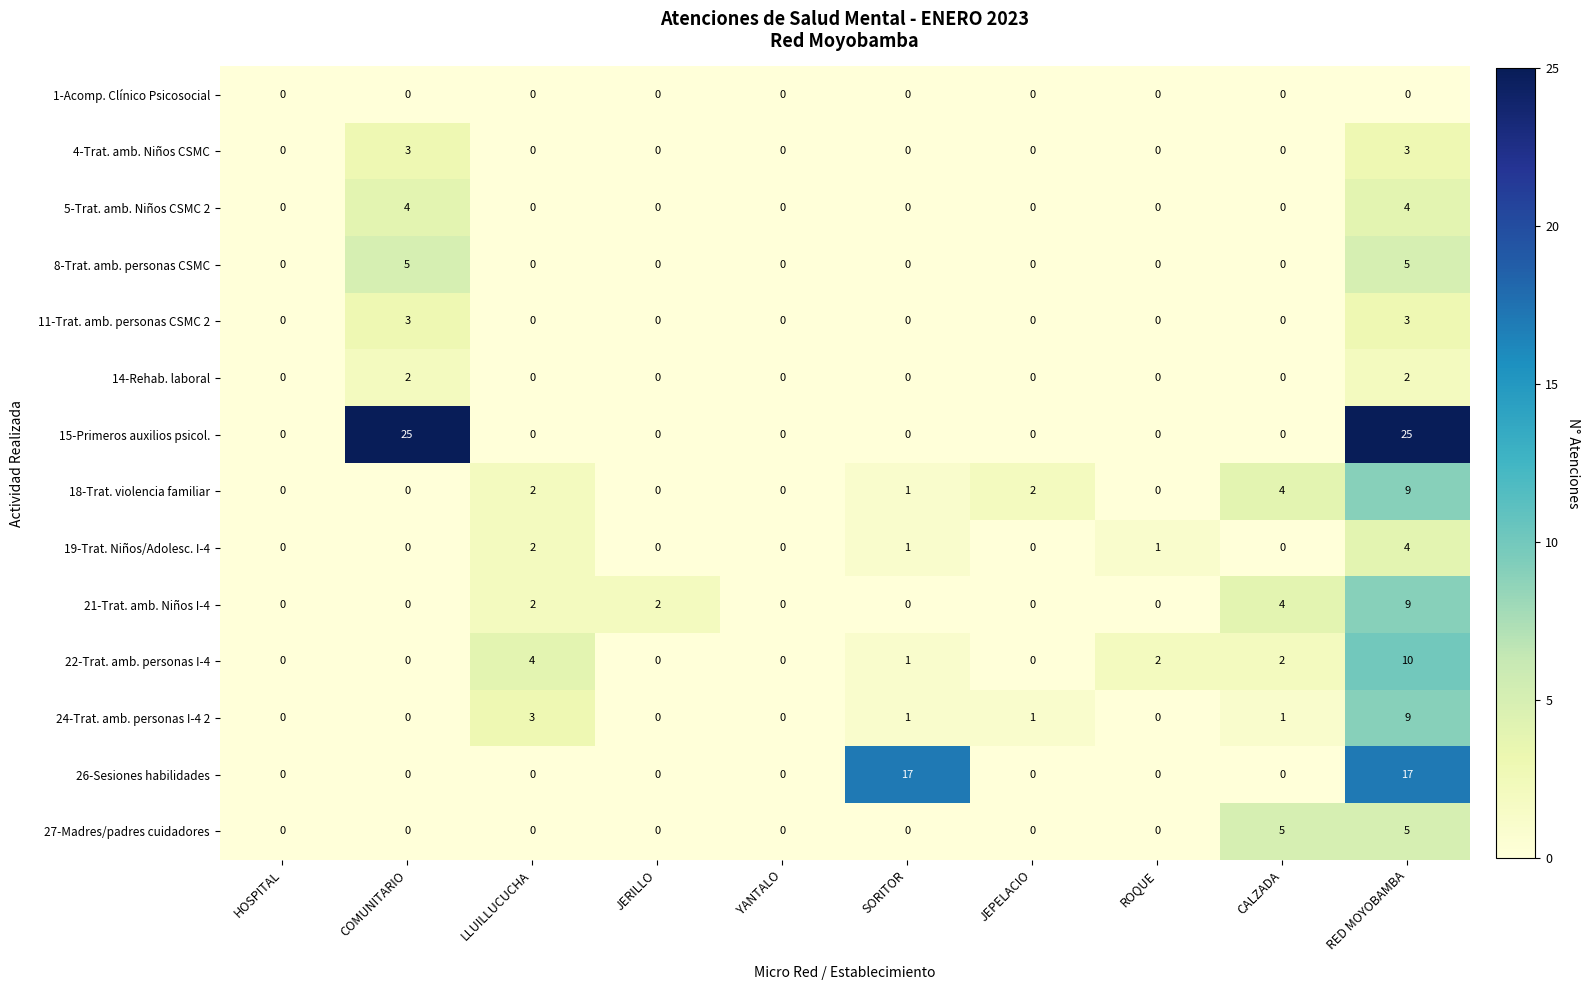

Between HOSPITAL and LLUILLUCUCHA, which series saw the biggest shift?

22-Trat. amb. personas I-4